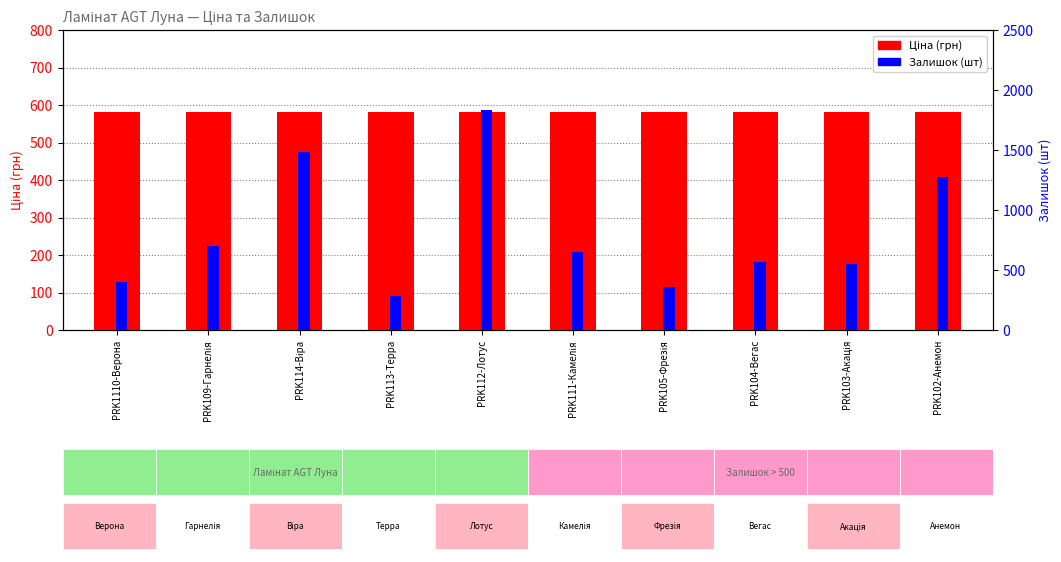

Reading left to right, what are all the values shown in this chart?

Ціна (грн): PRK1110-Верона=580.4	PRK109-Гарнелія=580.4	PRK114-Віра=580.4	PRK113-Терра=580.4	PRK112-Лотус=580.4	PRK111-Камелія=580.4	PRK105-Фрезія=580.4	PRK104-Вегас=580.4	PRK103-Акація=580.4	PRK102-Анемон=580.4
Залишок (шт): PRK1110-Верона=396.0	PRK109-Гарнелія=704.0	PRK114-Віра=1487.0	PRK113-Терра=287.0	PRK112-Лотус=1830.0	PRK111-Камелія=649.0	PRK105-Фрезія=358.0	PRK104-Вегас=564.0	PRK103-Акація=551.0	PRK102-Анемон=1273.0